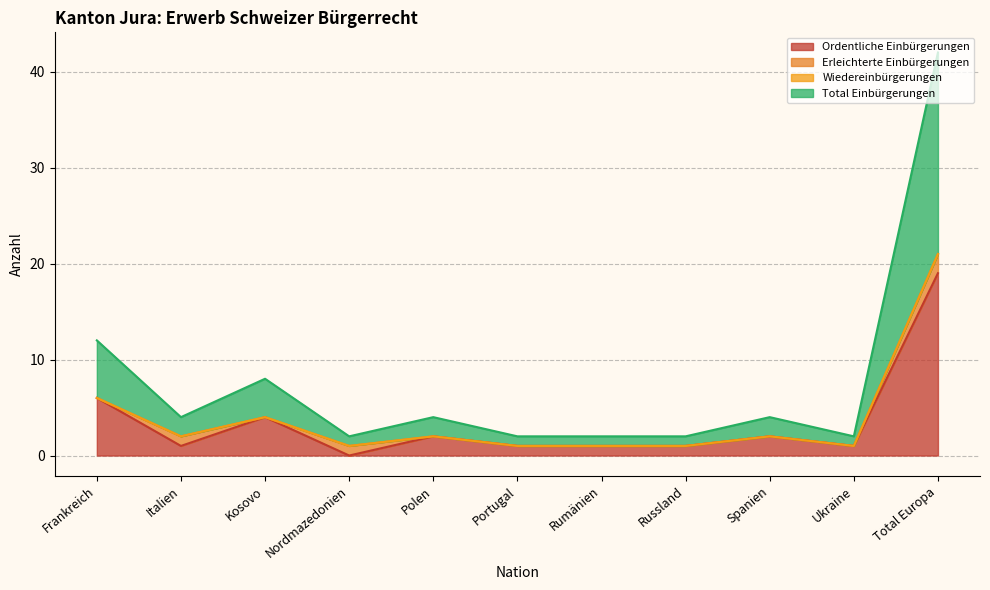

How many interior local valleys does the Total Einbürgerungen series have?

3